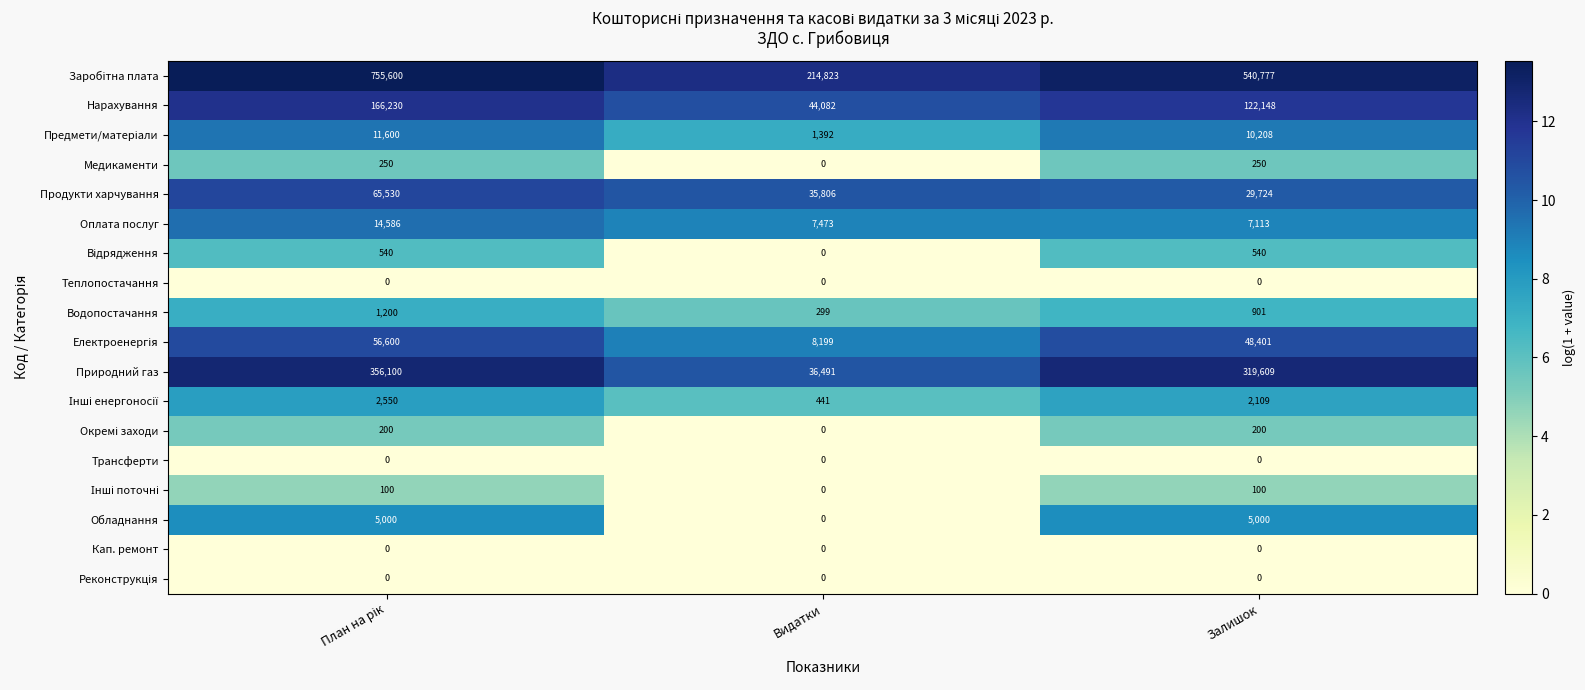

What is the difference between the maximum and minimum values in the Оплата послуг series?

7473